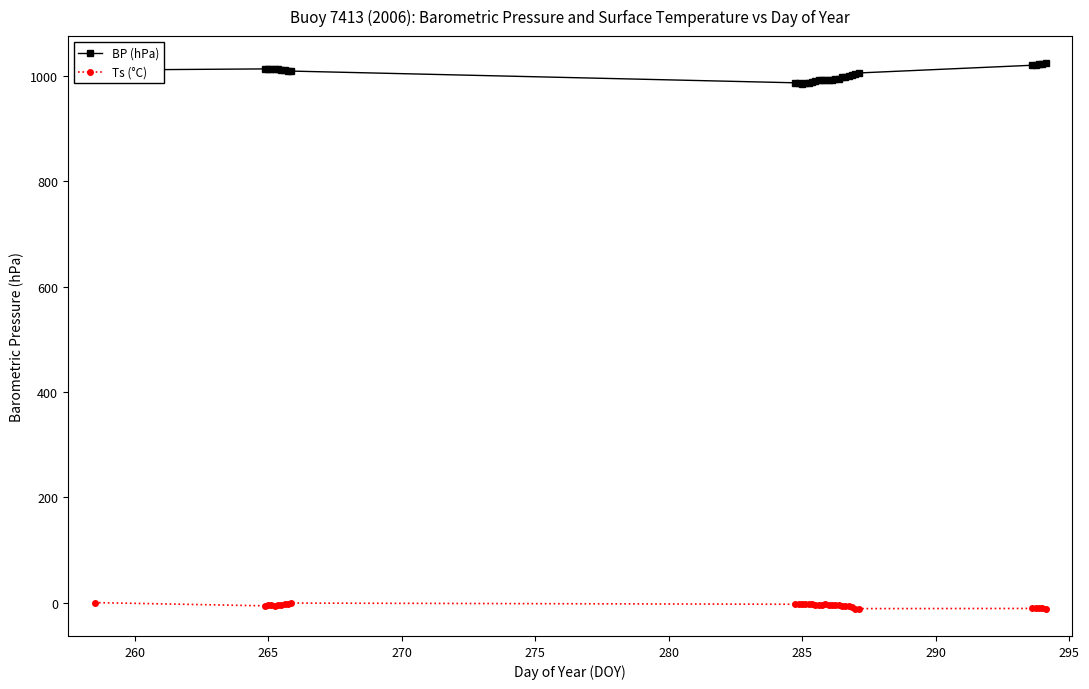

What is the average value of the Ts (°C) series?

-5.0